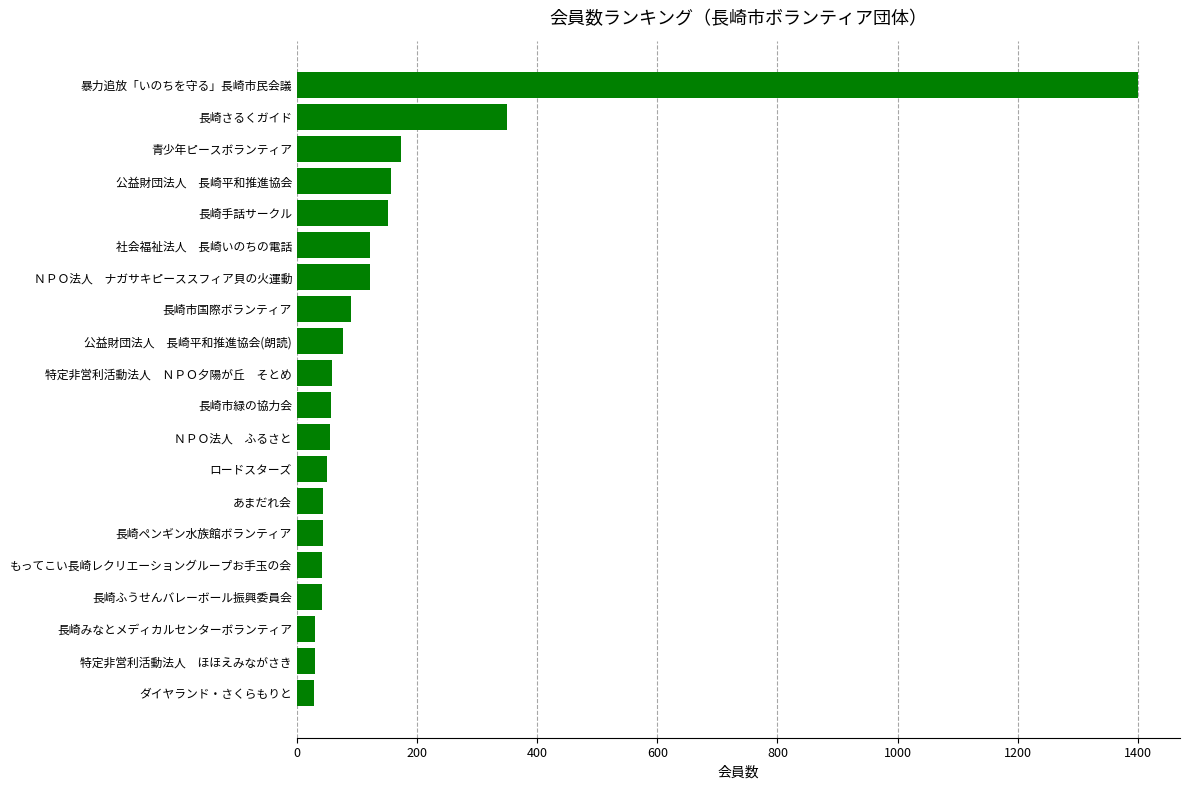

What is the sum of the values at 長崎ペンギン水族館ボランティア and もってこい長崎レクリエーショングループお手玉の会?

85